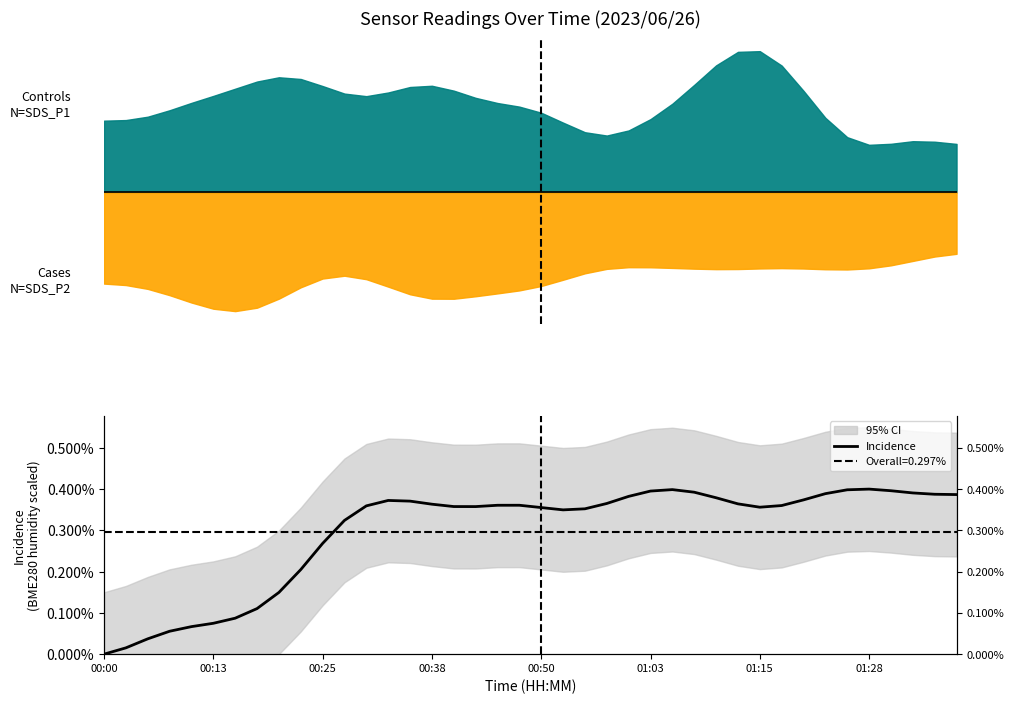

How many positive values are there?

39